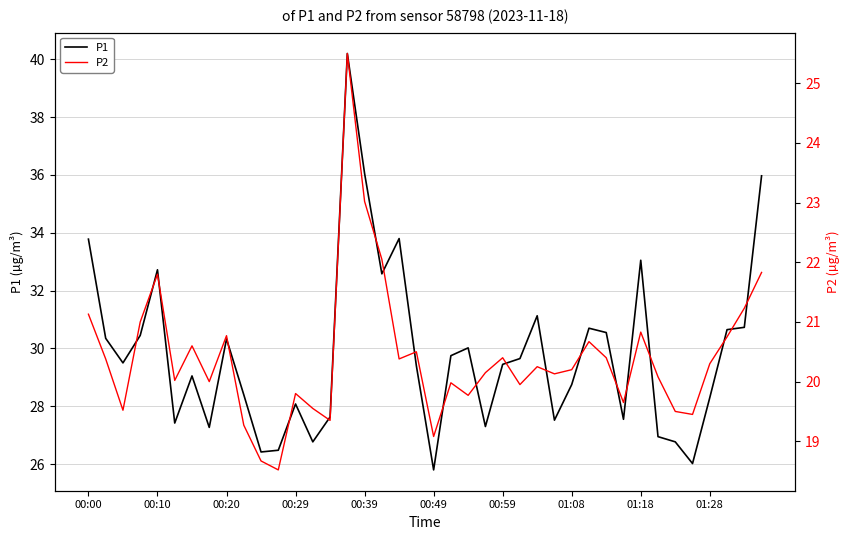

At which label does P1 reach its minimum?

00:49